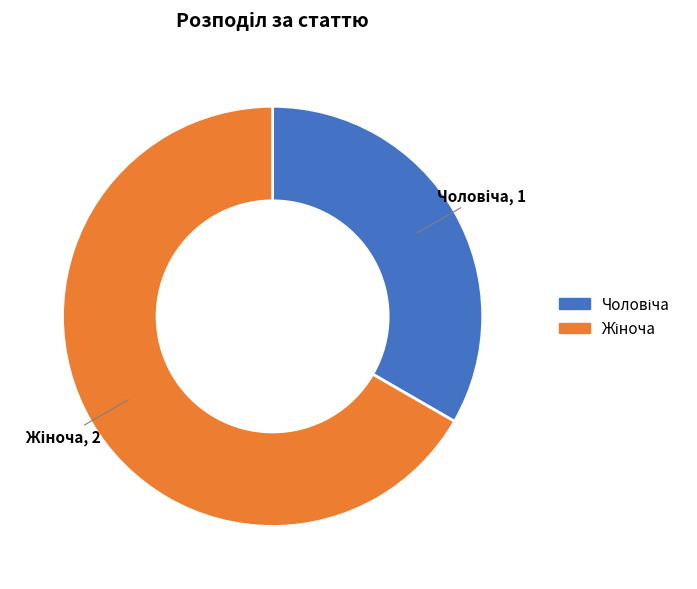

How many slices are in this pie chart?

2